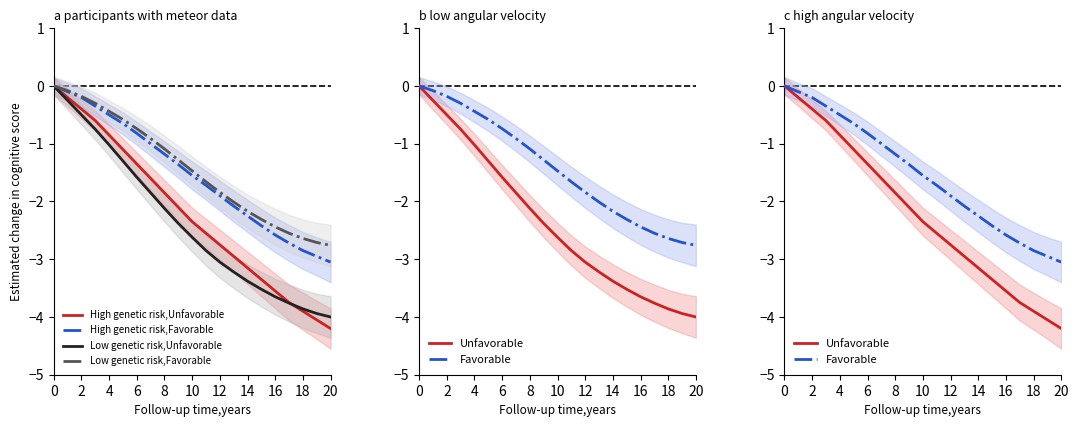

How many values in the Low genetic risk,Favorable series exceed -1?

8